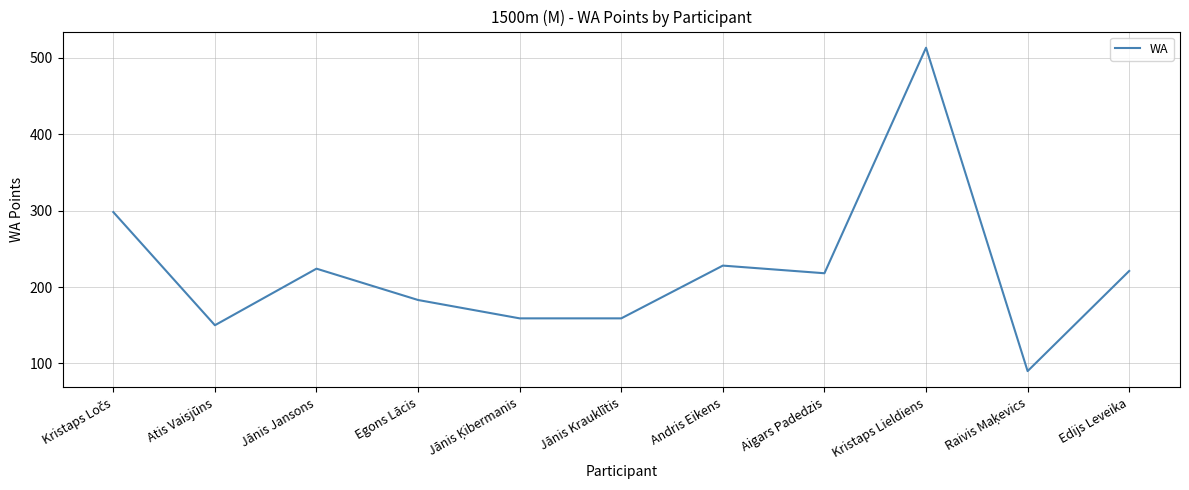

What is the maximum value shown in the chart?

513